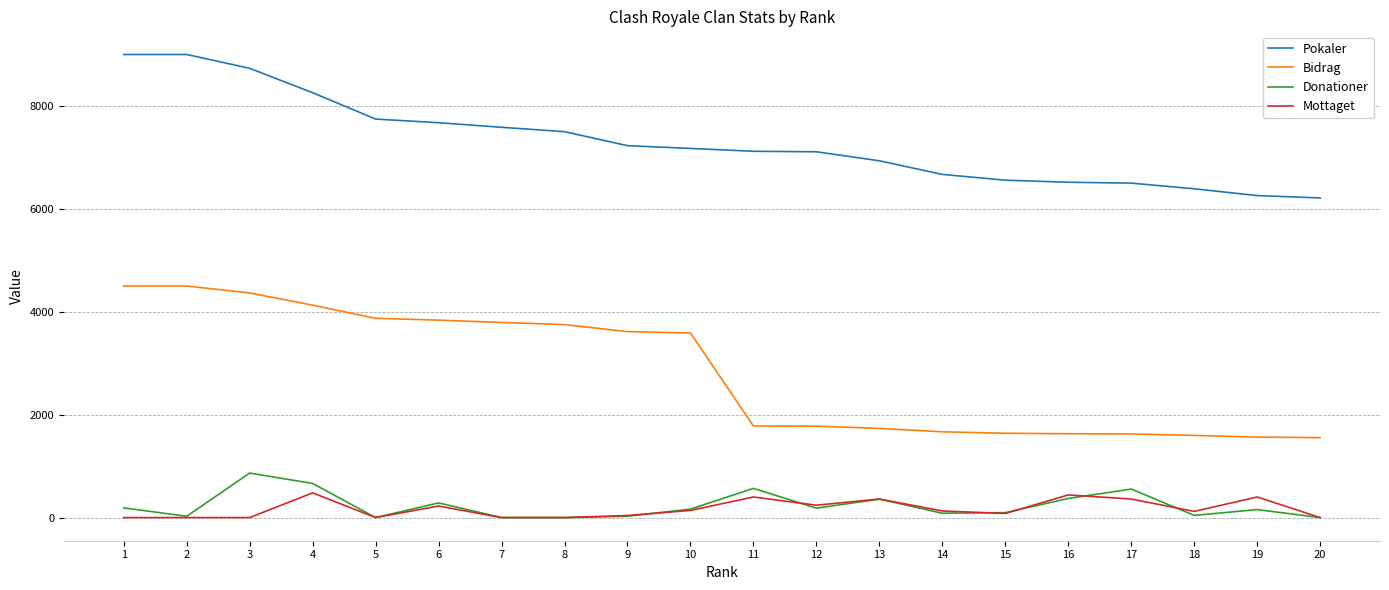

Is the value of Mottaget at 20 greater than the value of Donationer at 6?

No